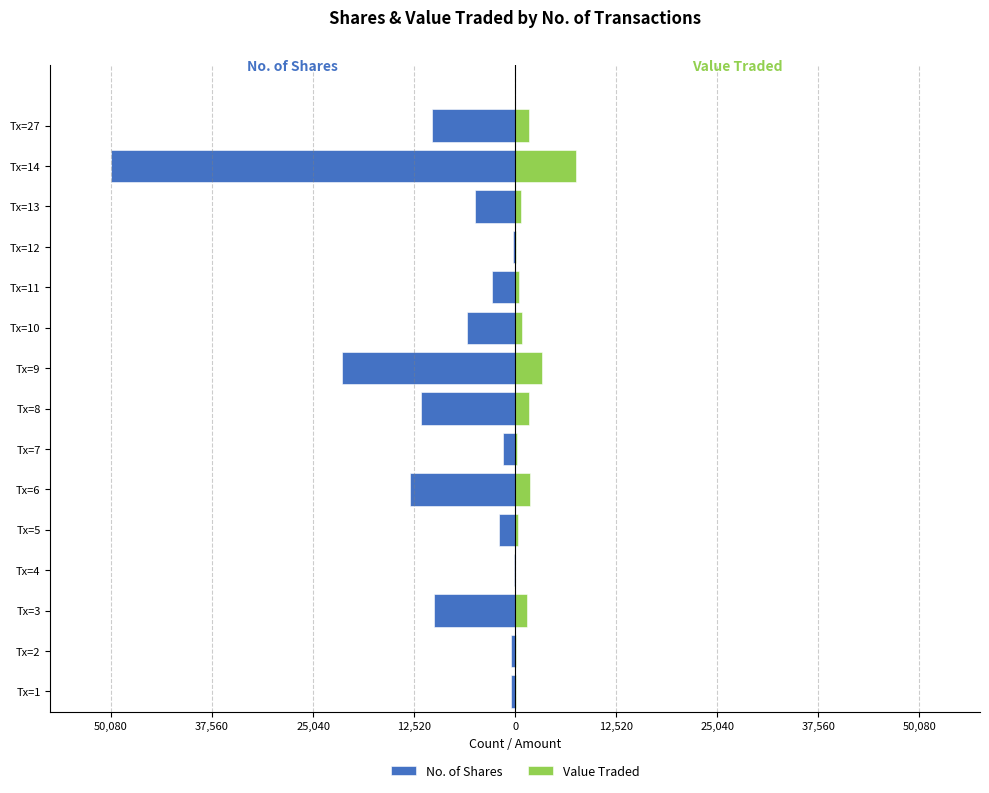

Does the chart contain stacked bars?

No